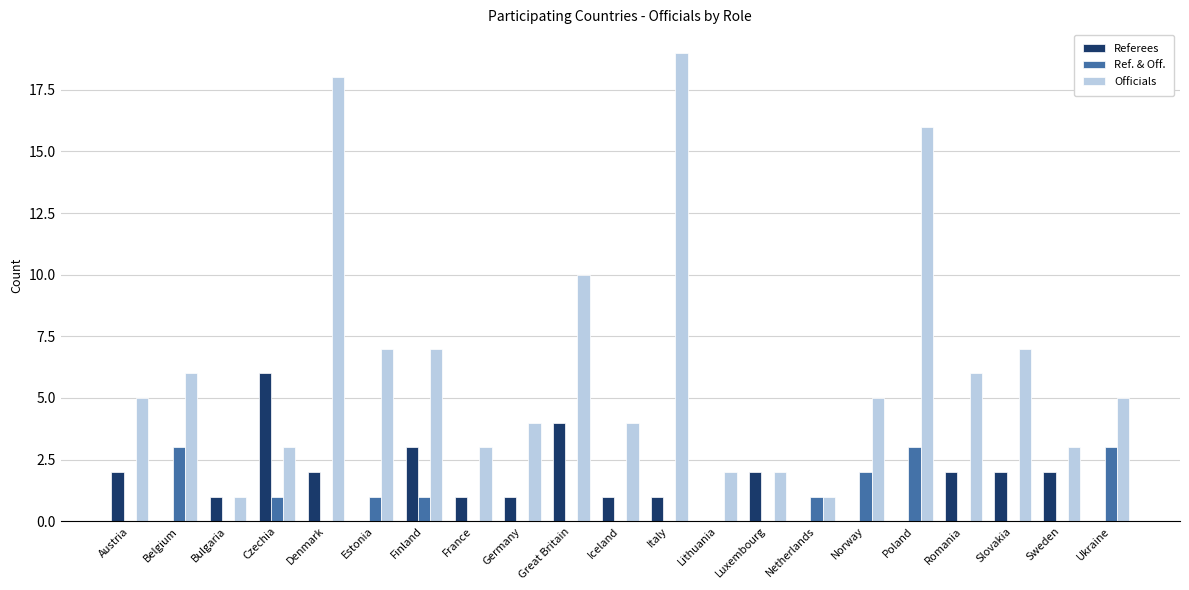

What is the sum of all Referees values?

30